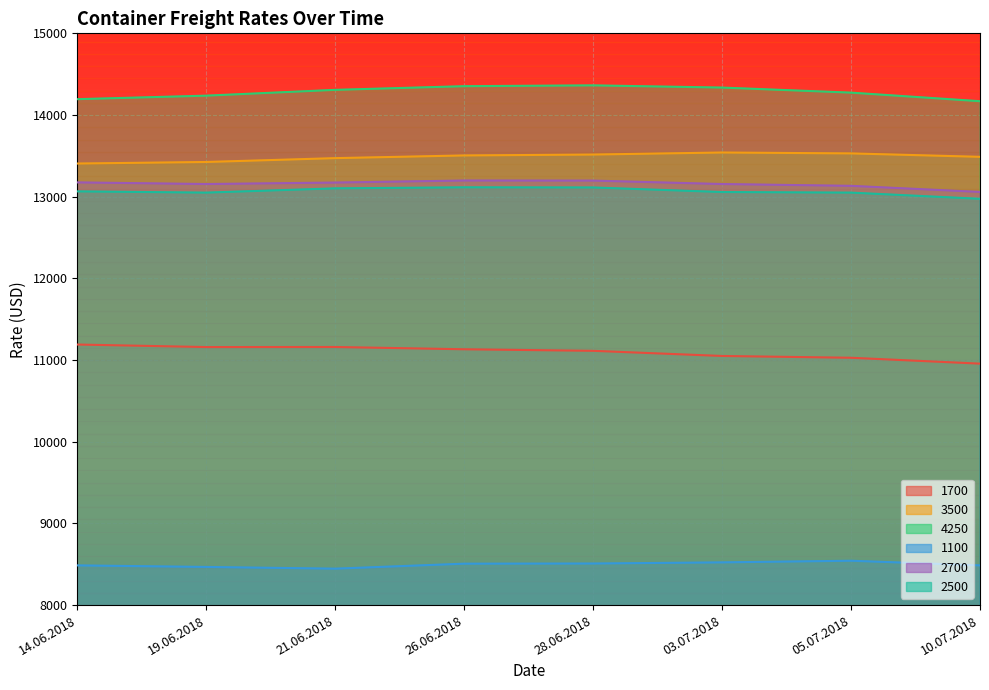

True or false: 4250 has a value of 25280 at 28.06.2018.

False